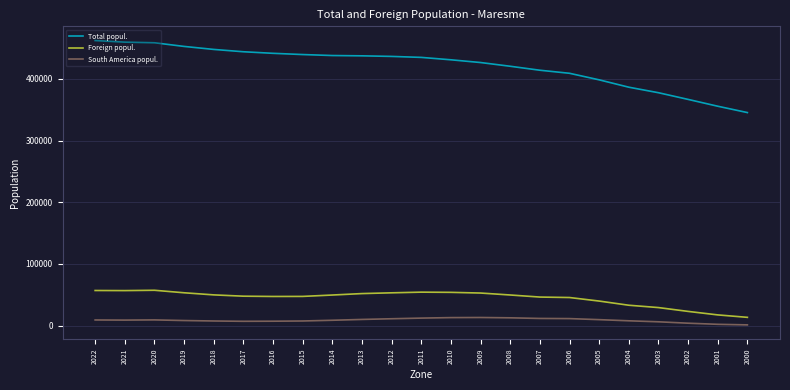

True or false: South America popul. and Total popul. cross at least once.

False